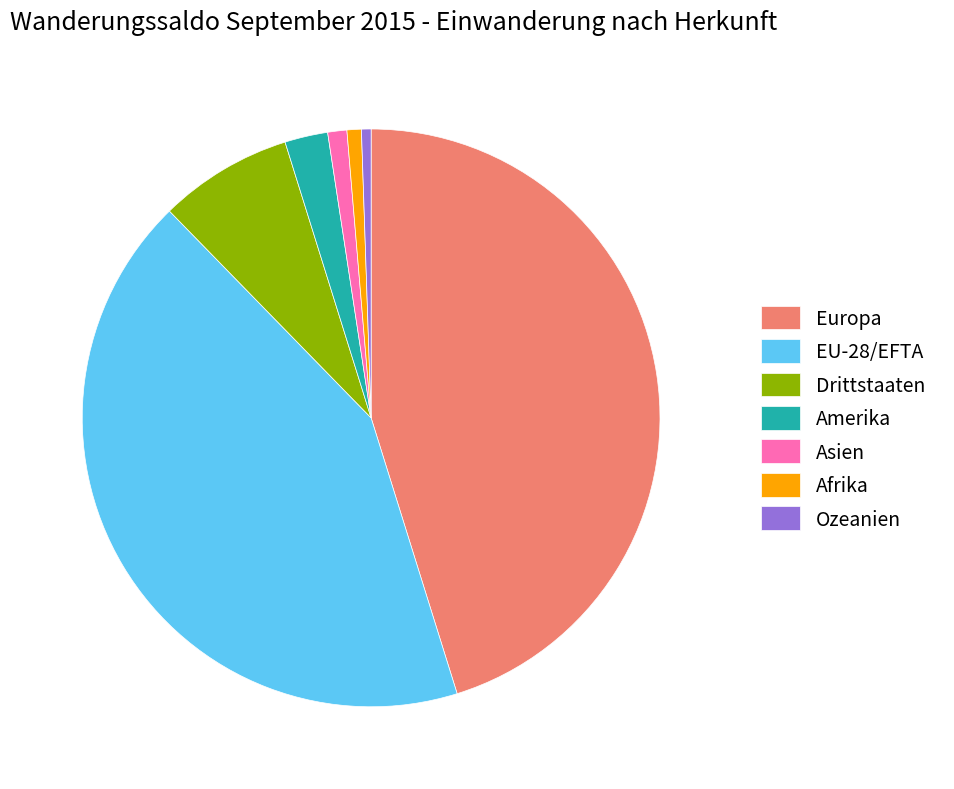

Is it true that Drittstaaten is 14% of the pie?

False